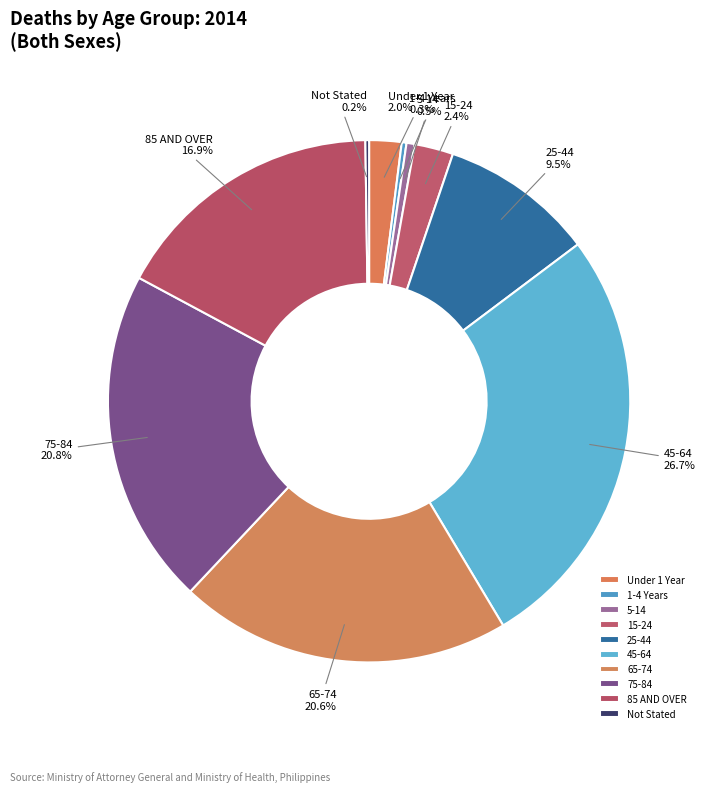

Which slice is the largest?

45-64